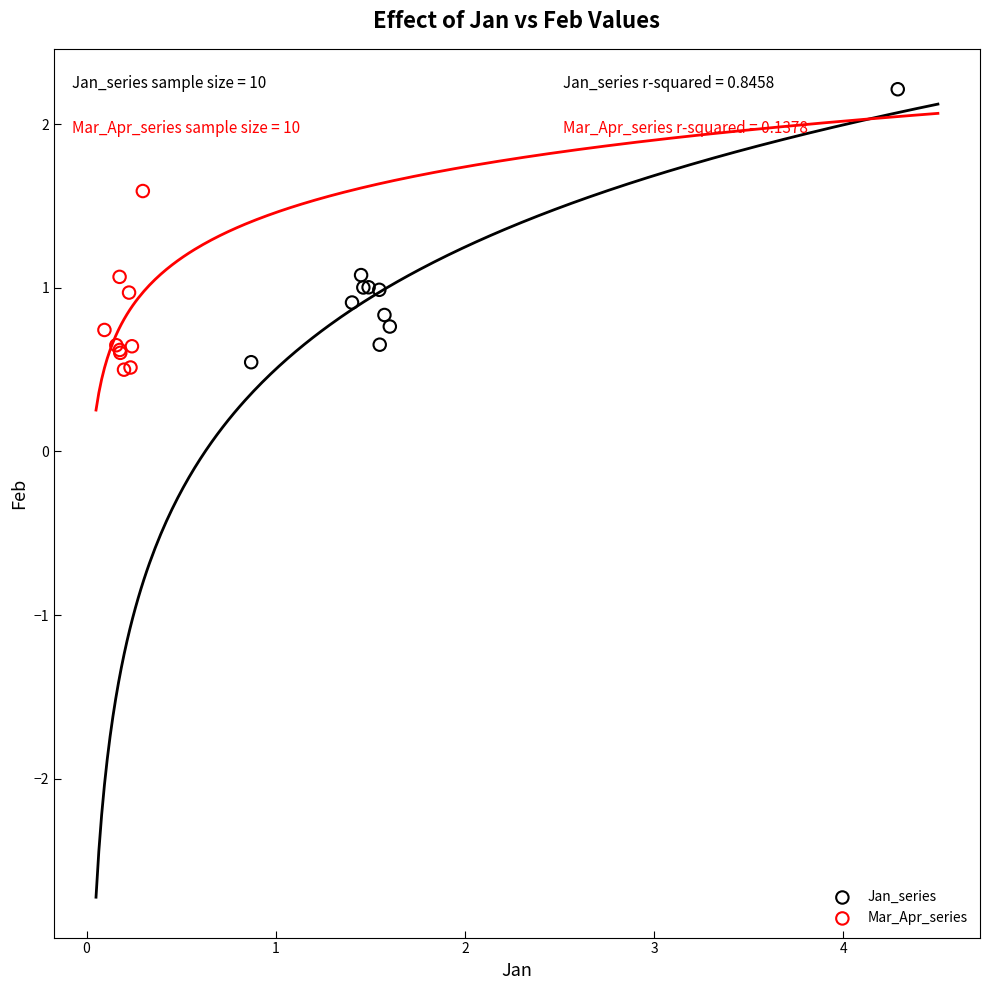

Which series reaches the minimum Y coordinate?

Mar_Apr_series